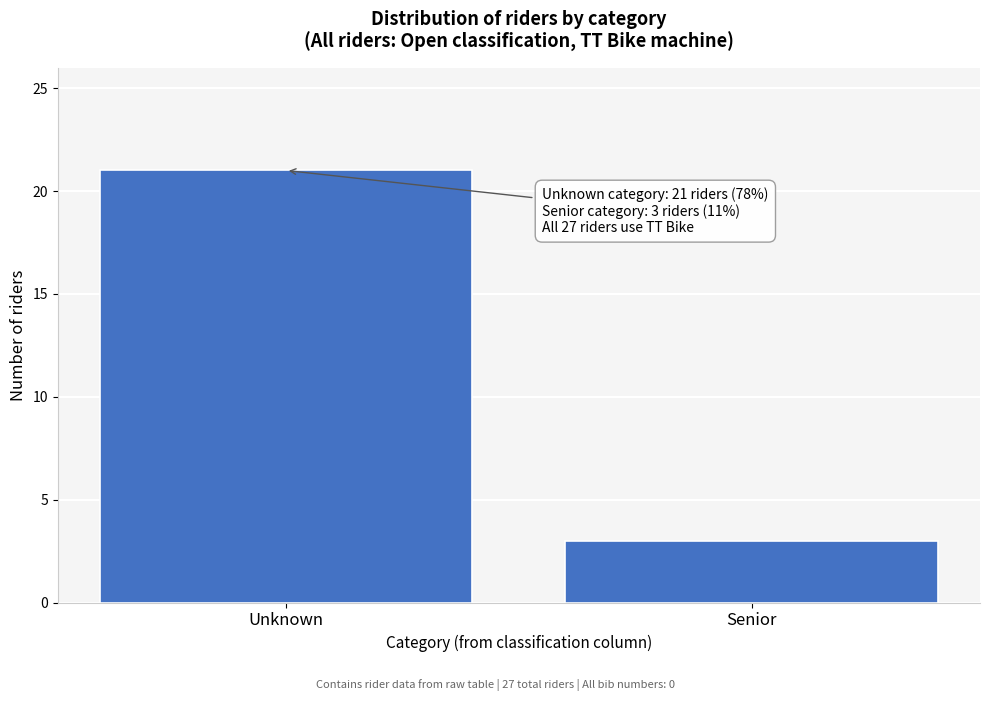

Reading right to left, what are all the values shown in this chart?

3	21